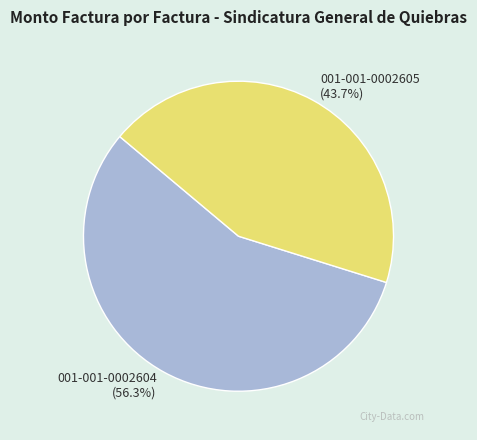

To the nearest percent, what is the difference between the 001-001-0002605 and 001-001-0002604 slice percentages?

13%